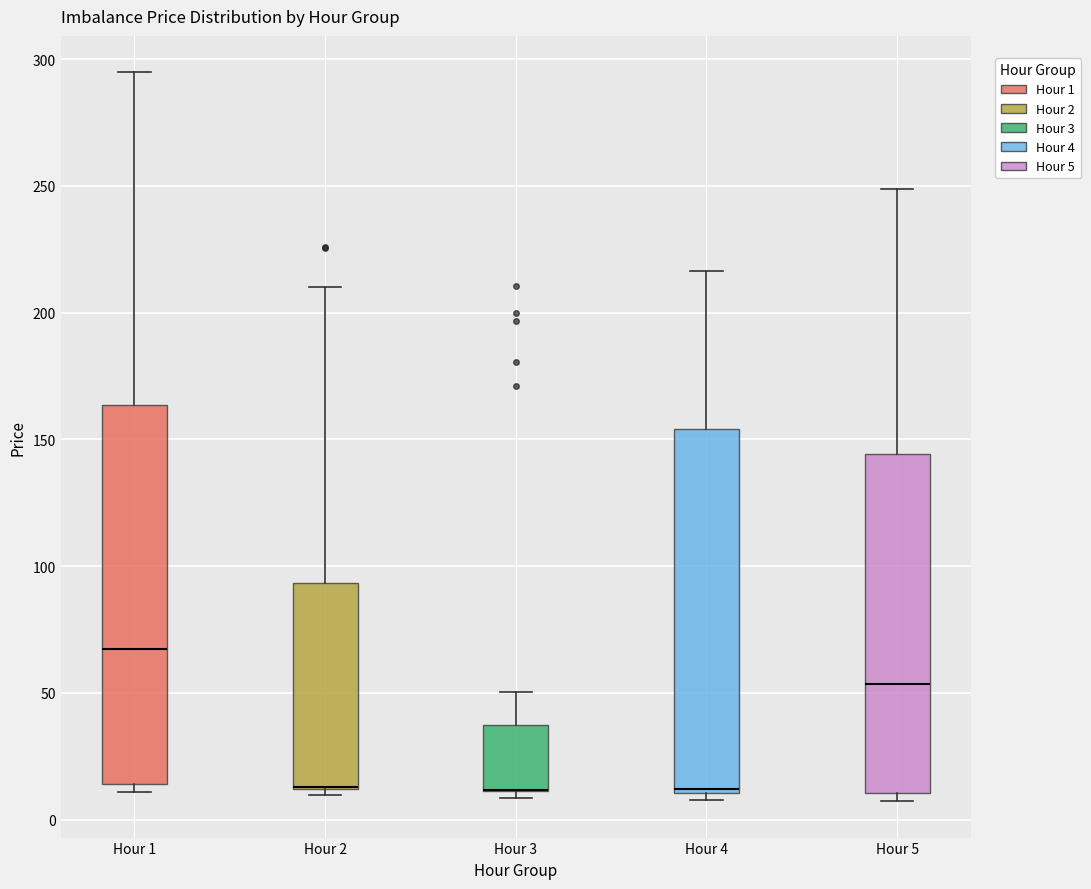

Which box is the tallest, from its lower edge to its upper edge?

Hour 1